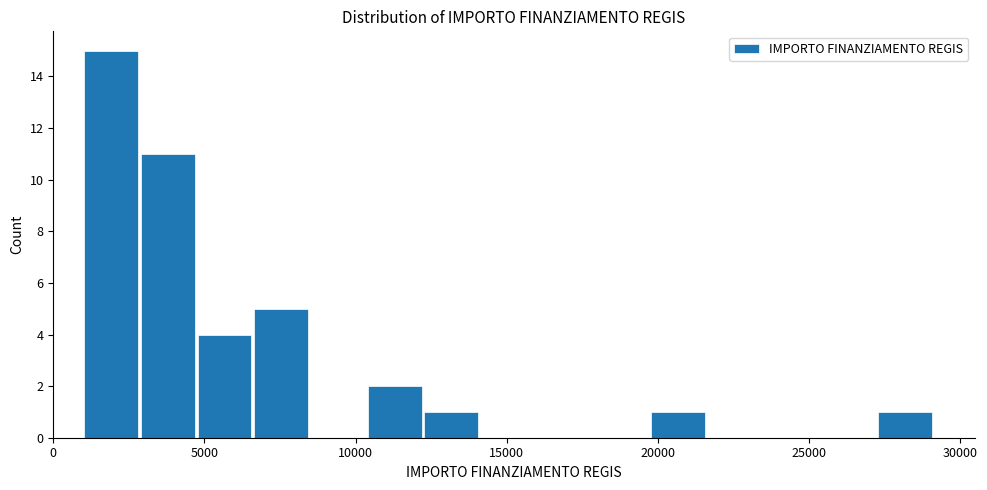

Read against the x-axis, roughly where is the centre of the tallest bar?

2000